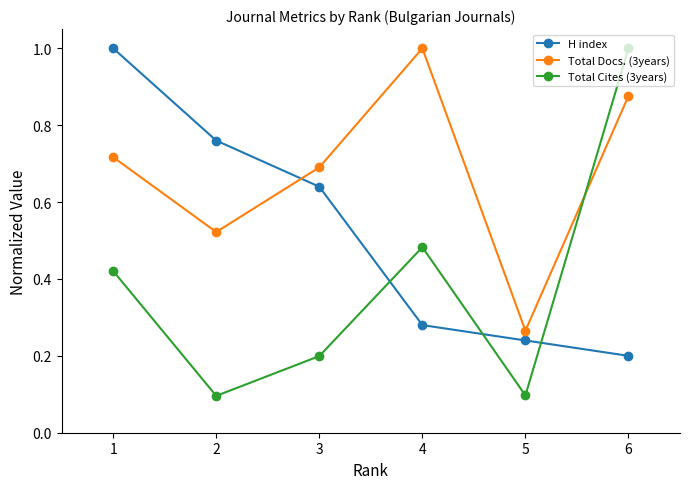

In Total Cites (3years), how many points are higher than both neighbors (excluding endpoints)?

1